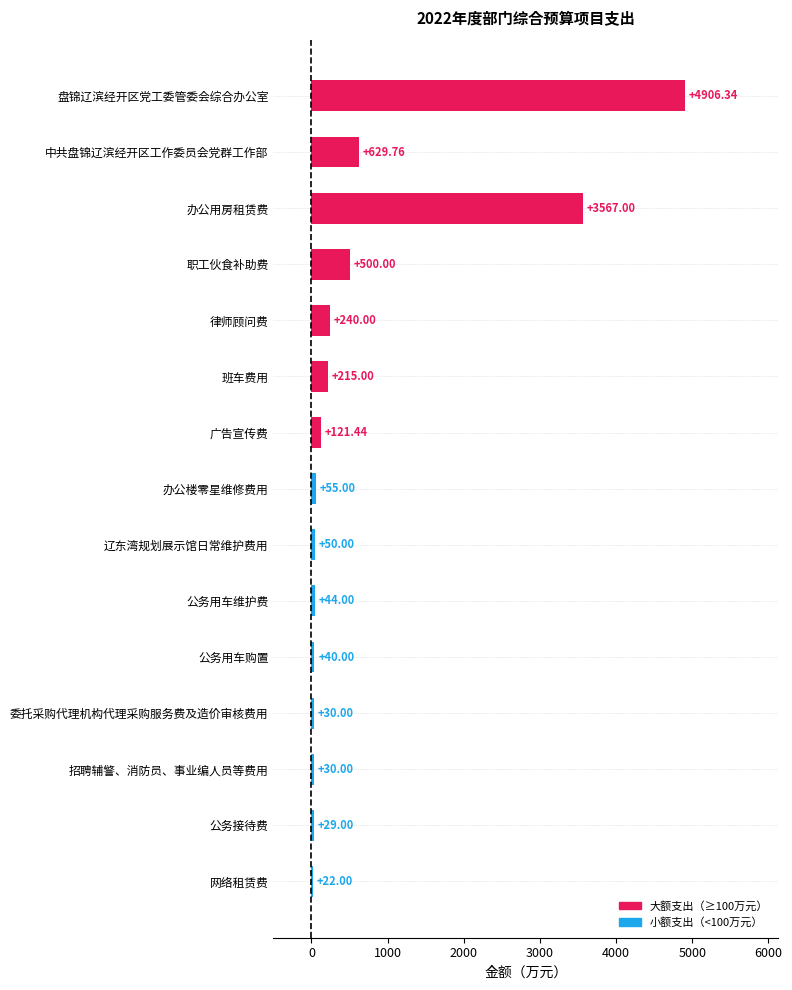

Approximately how many times larger is the value at 招聘辅警、消防员、事业编人员等费用 compared to 委托采购代理机构代理采购服务费及造价审核费用?

1.0